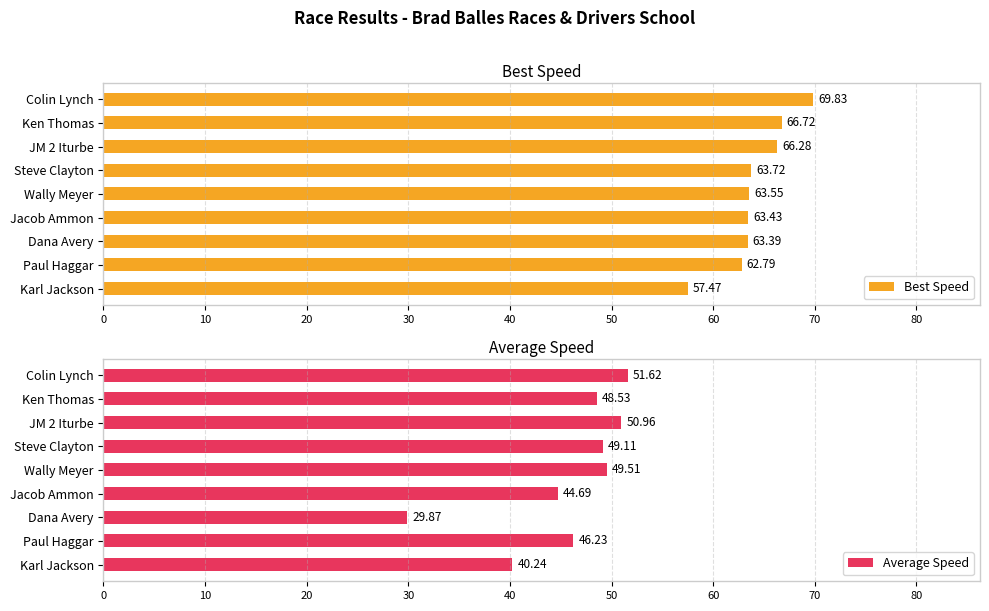

What are all the series names shown in the legend?

Best Speed, Average Speed